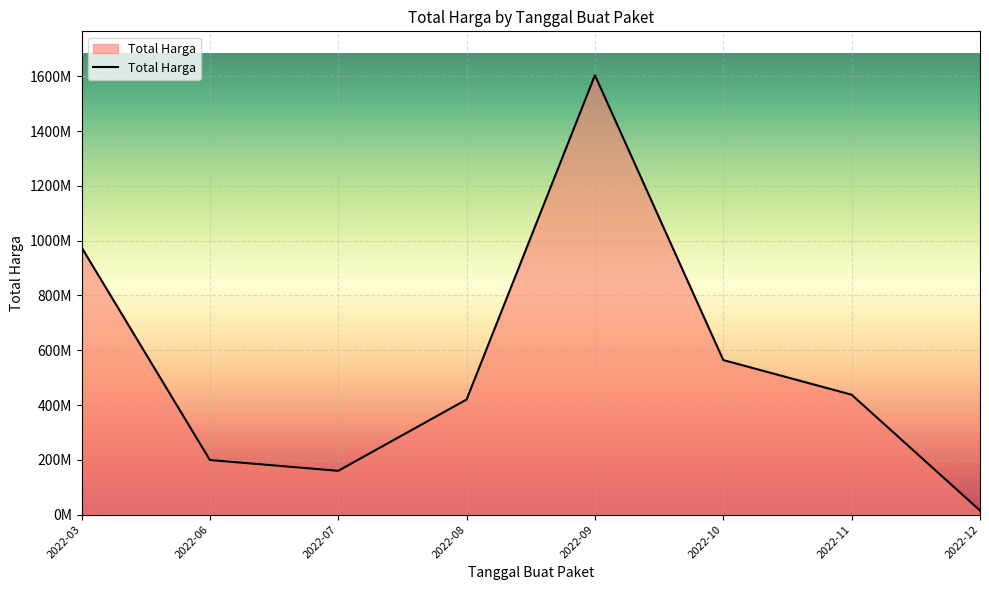

Is this an area chart (filled region under the line)?

Yes